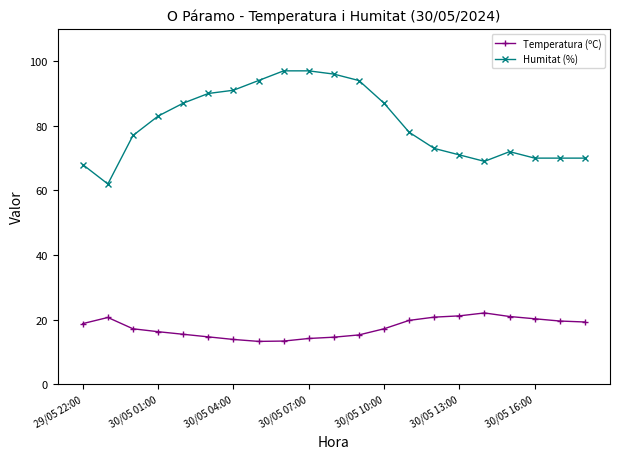

Which series has the largest range (max minus min)?

Humitat (%)